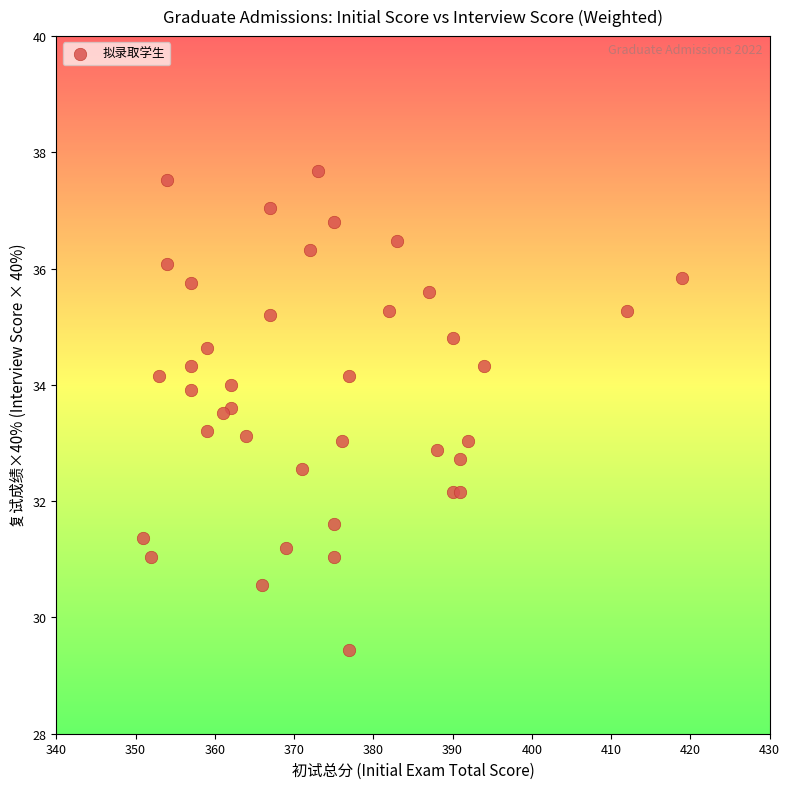

What is the range of X values (max minus min)?

68.0